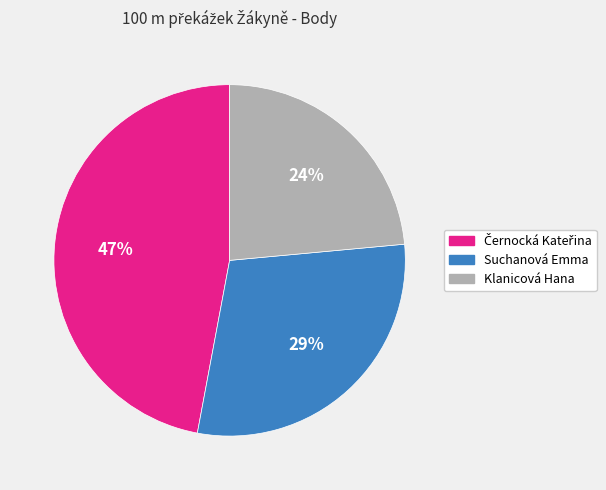

The Klanicová Hana slice represents 24% of the pie. True or false?

True